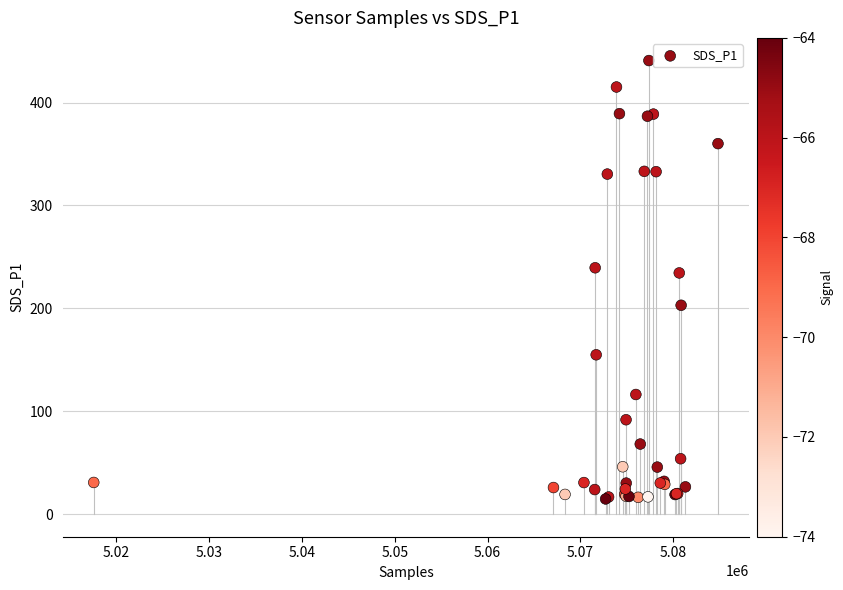

What Y value in the scatter plot is closest to 227?

234.4